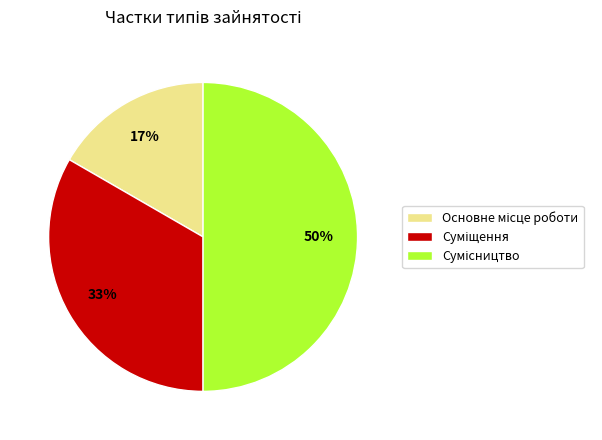

To the nearest percent, what is the difference between the largest and smallest slice percentages?

33%